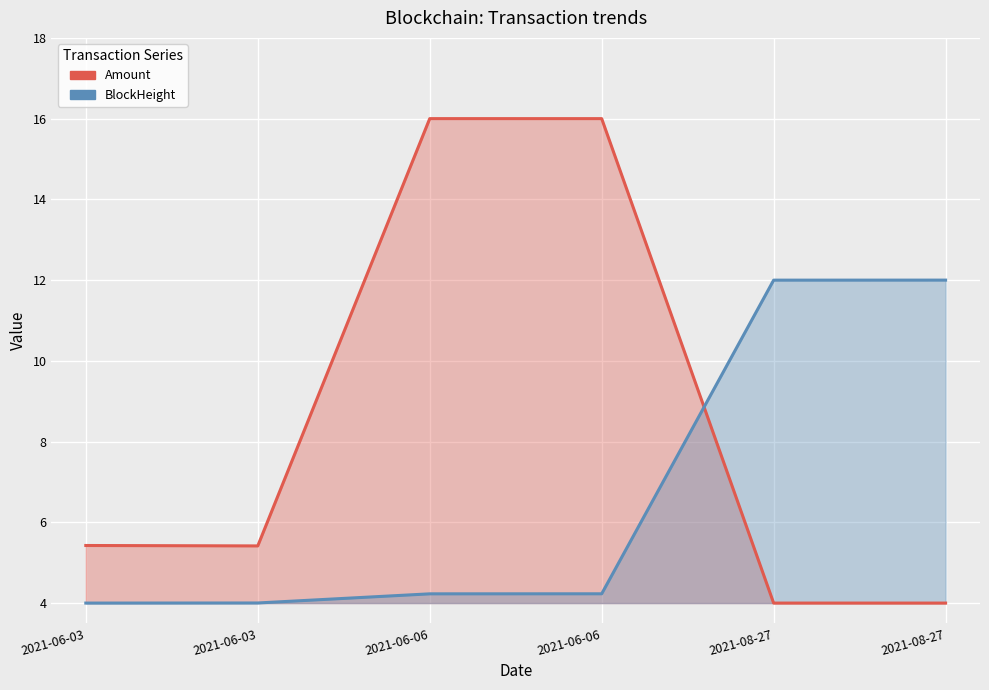

What is the label of the 5th point from the right?

2021-06-03